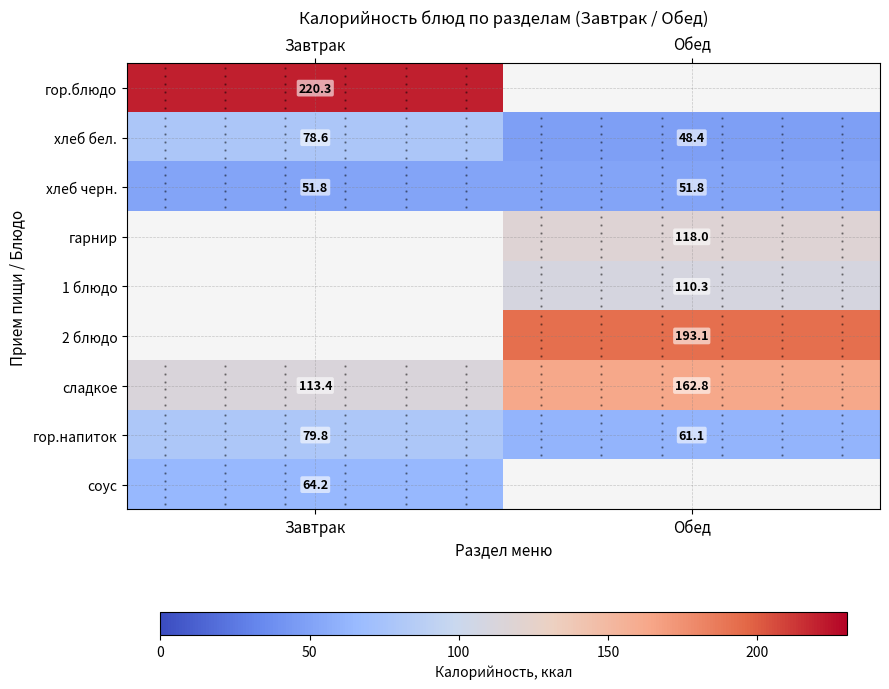

At which label does хлеб бел. reach its minimum?

Обед